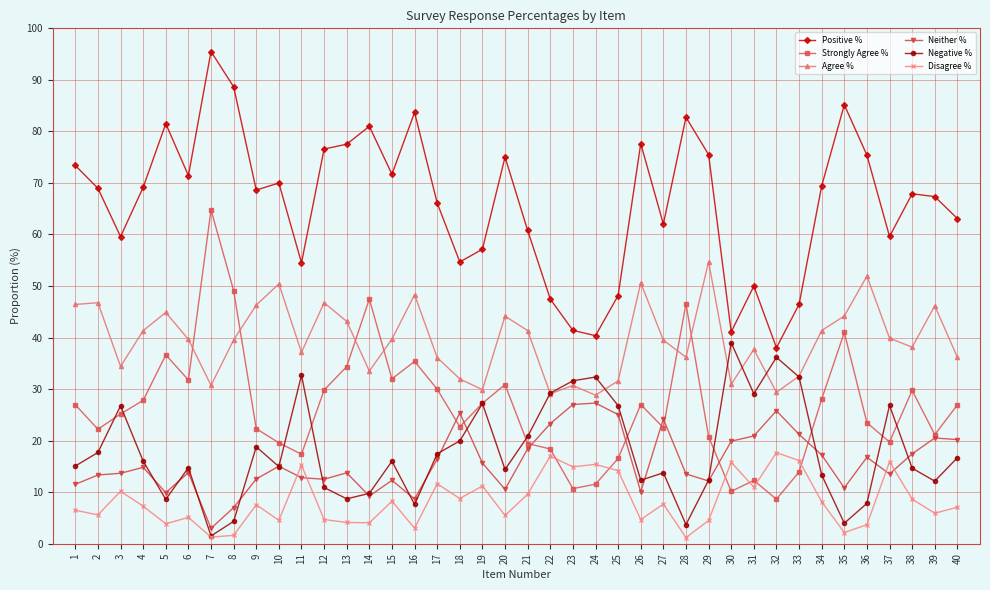

At which label does Agree % reach its peak?

29